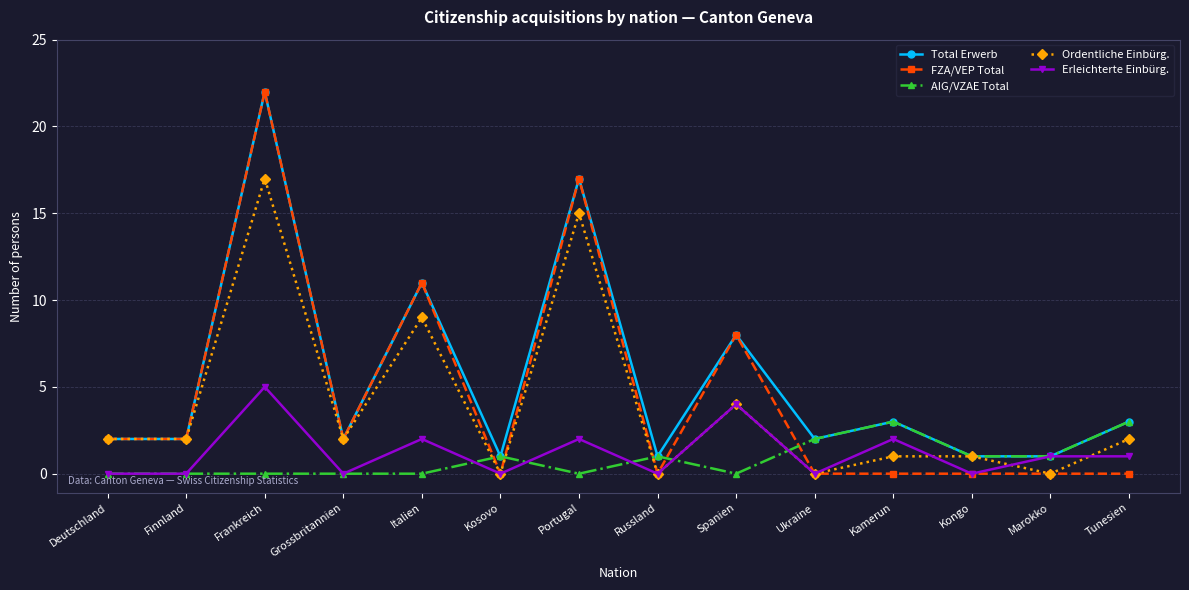

What are all the series names shown in the legend?

Total Erwerb, FZA/VEP Total, AIG/VZAE Total, Ordentliche Einbürg., Erleichterte Einbürg.